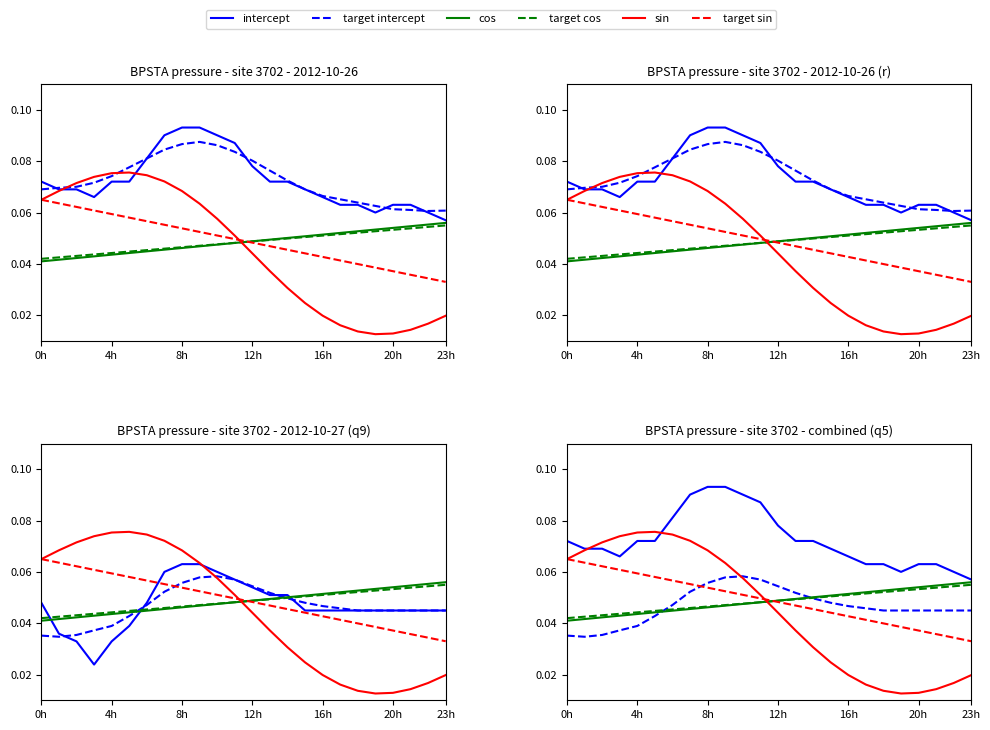

Which series has the widest spread of values?

sin